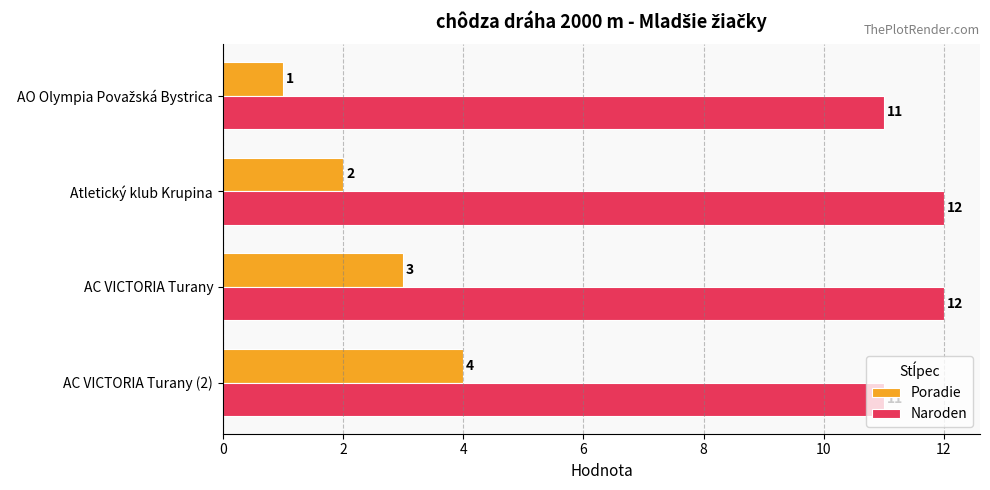

Where is Poradie nearest to the value 2?

Atletický klub Krupina